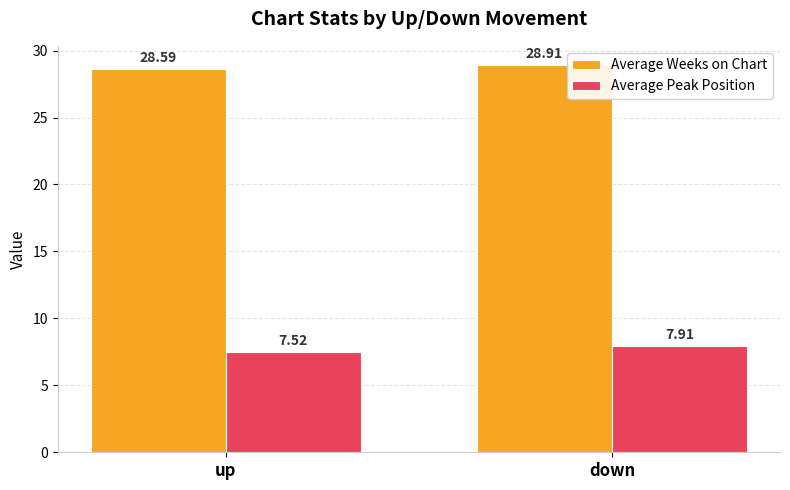

What is the label of the 2nd bar from the left?

down